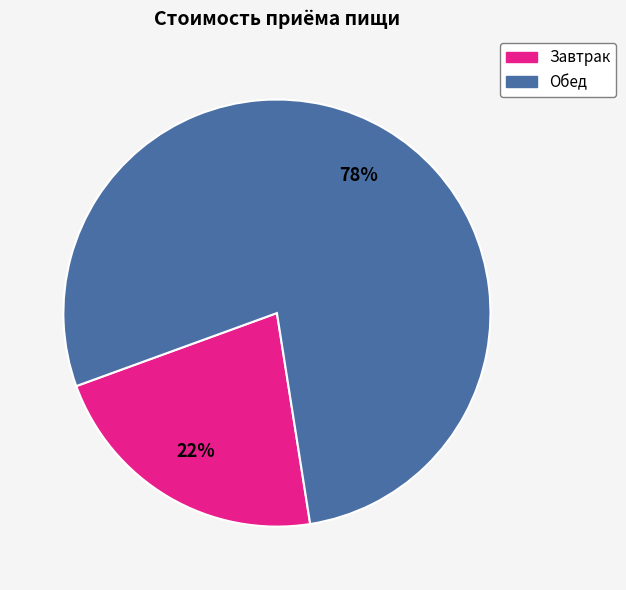

To the nearest percent, what portion does Обед represent?

78%